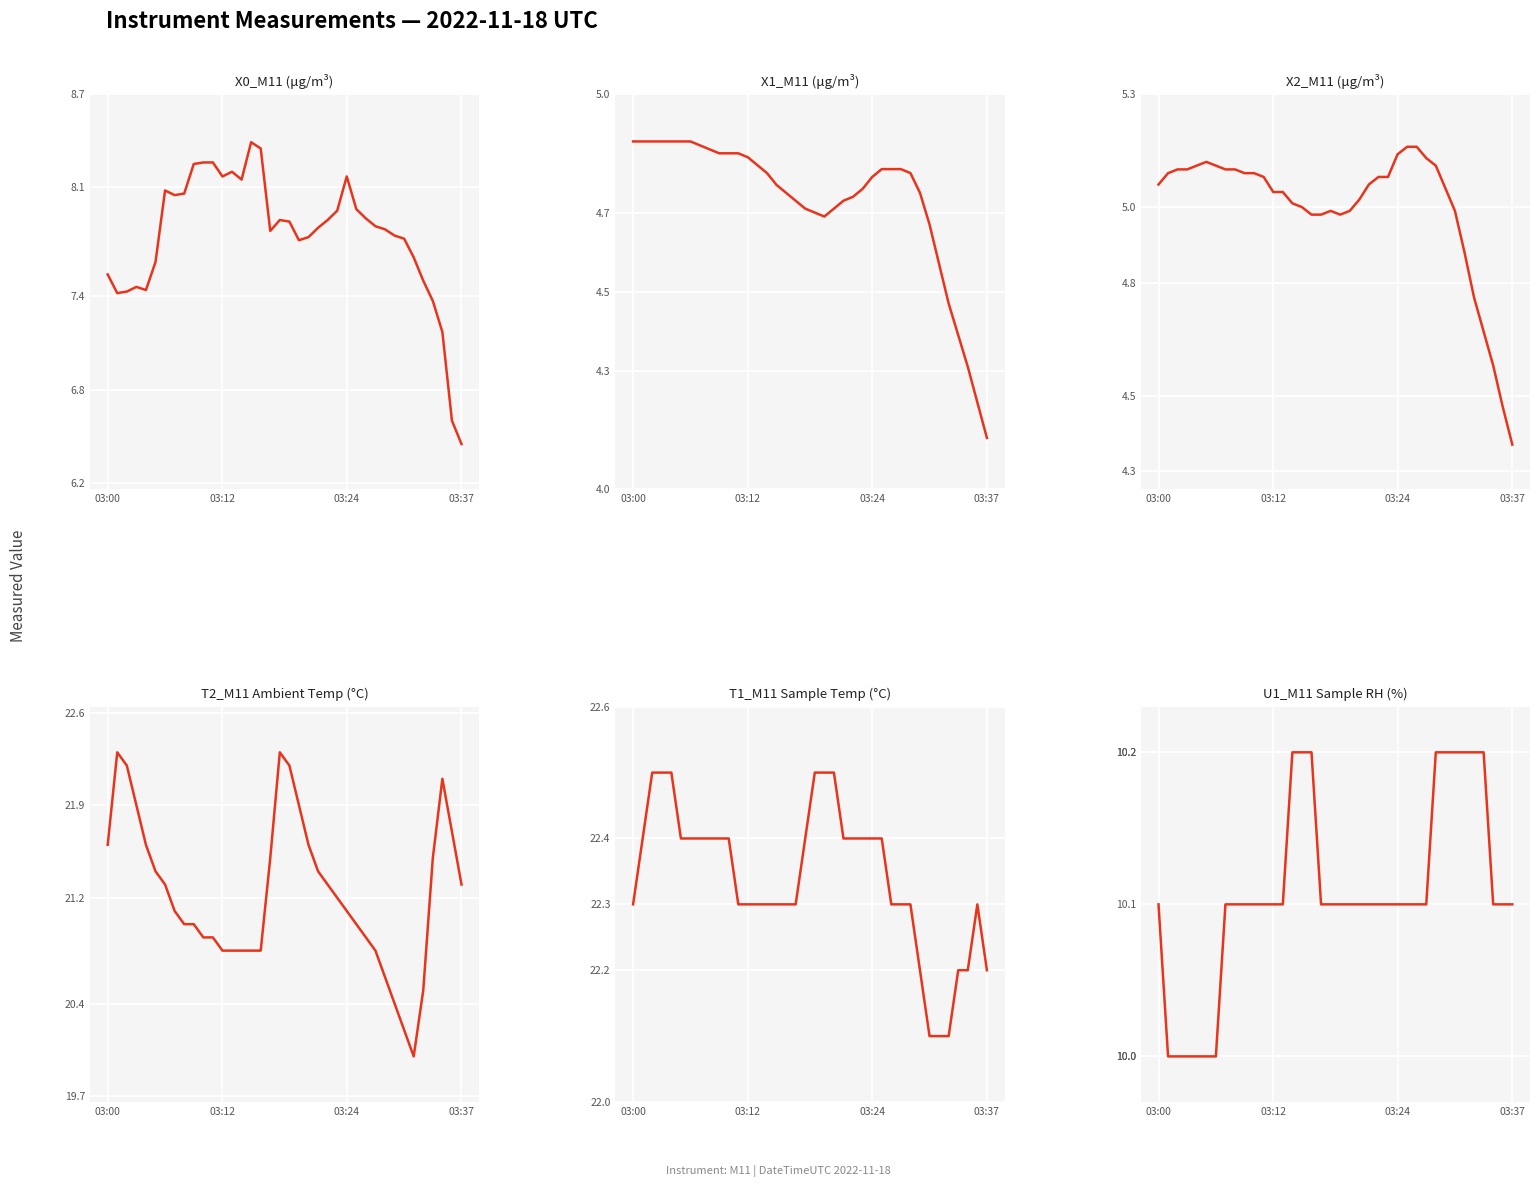

The X0_M11 (μg/m³) series shows 6.6 at 36. True or false?

True